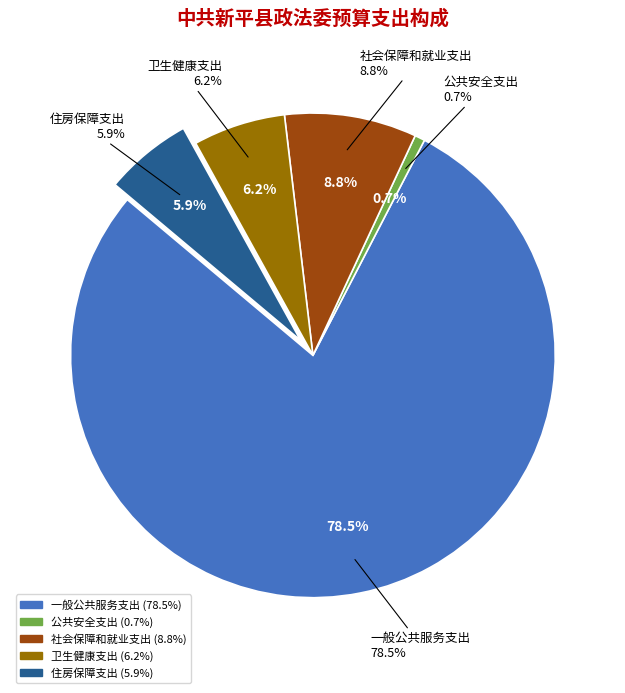

Which has a higher value, 卫生健康支出 or 一般公共服务支出?

一般公共服务支出